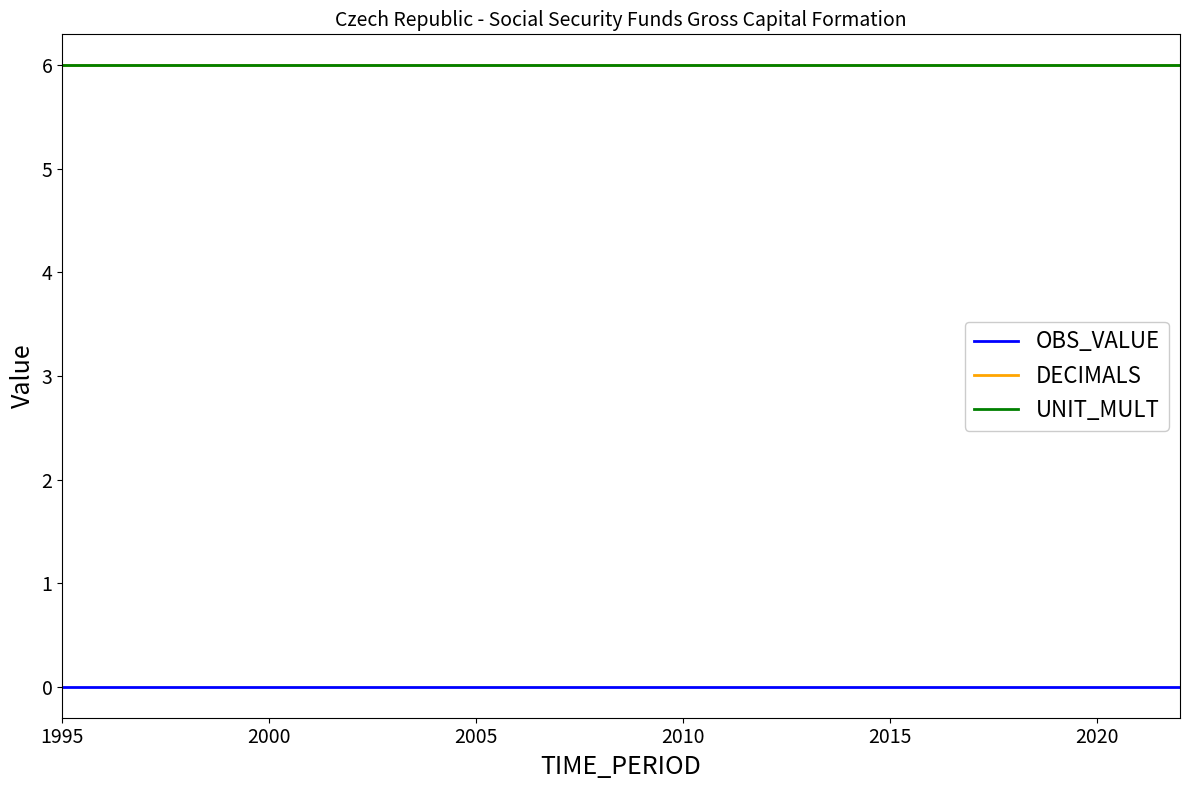

Does the chart have visible grid lines?

No